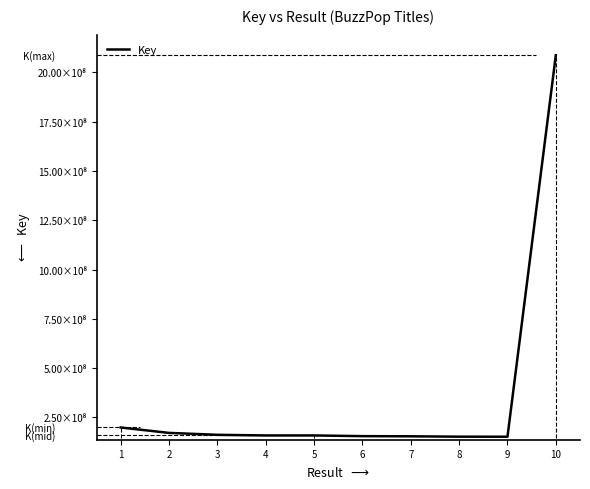

How many interior local peaks (higher than both neighbors) does the data have?

1